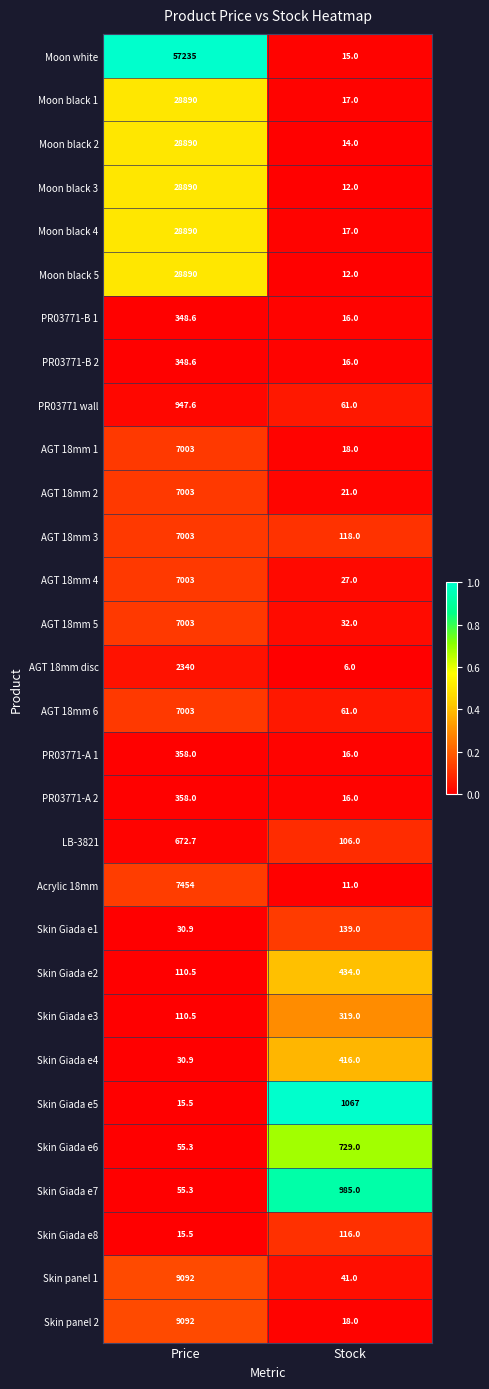

What is the difference between the Skin panel 1 values at Price and Stock?

9051.0